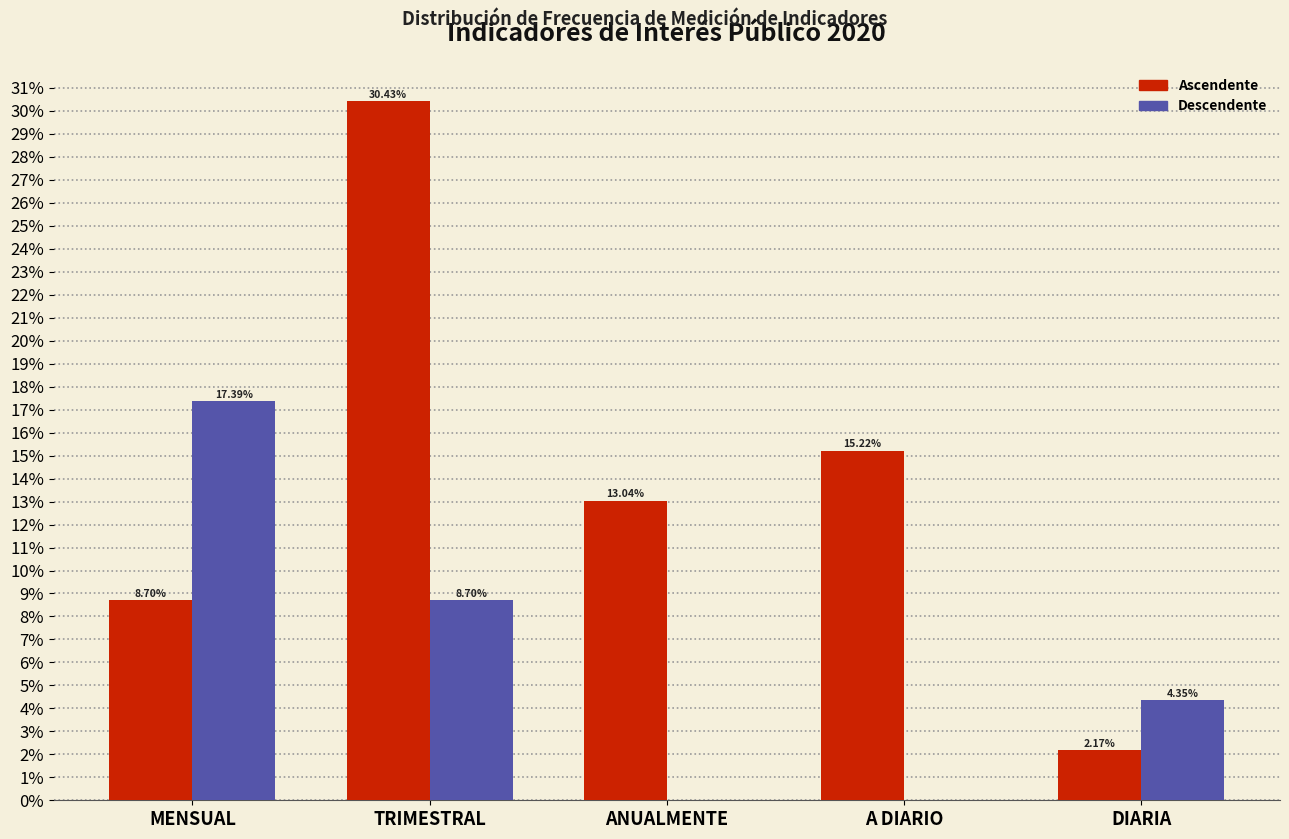

Which label corresponds to the largest value in the chart?

TRIMESTRAL